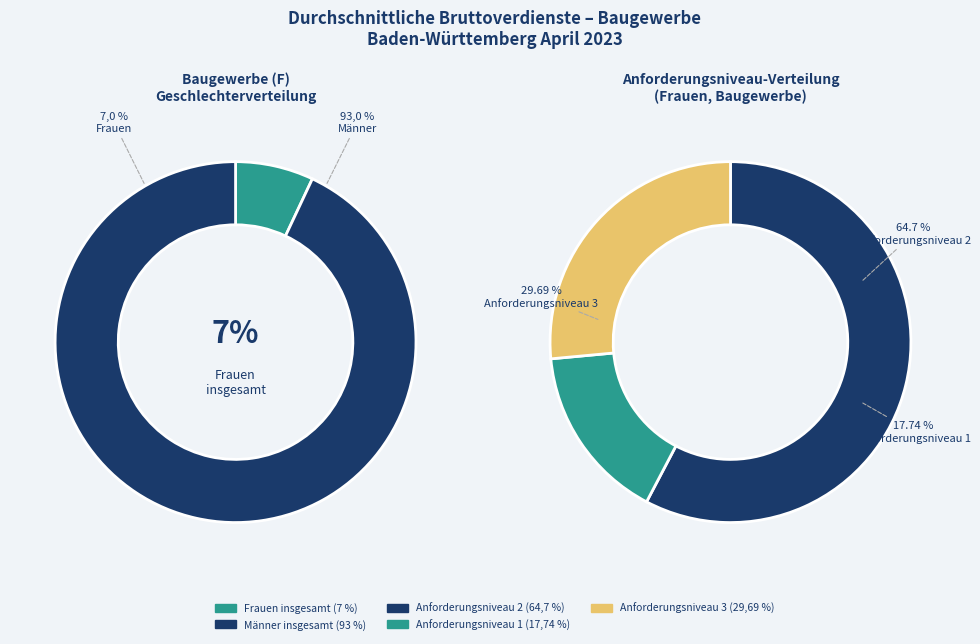

Count the number of slices in the pie.

5